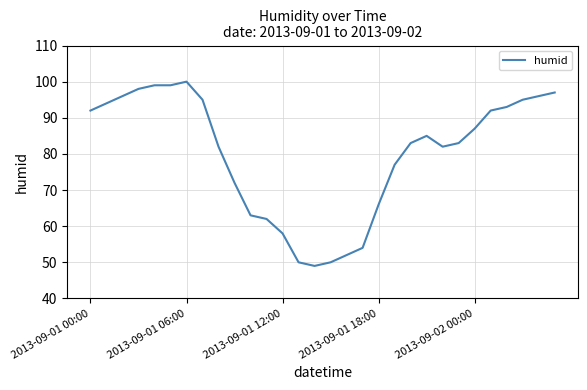

What is the difference between the maximum and minimum values?

51